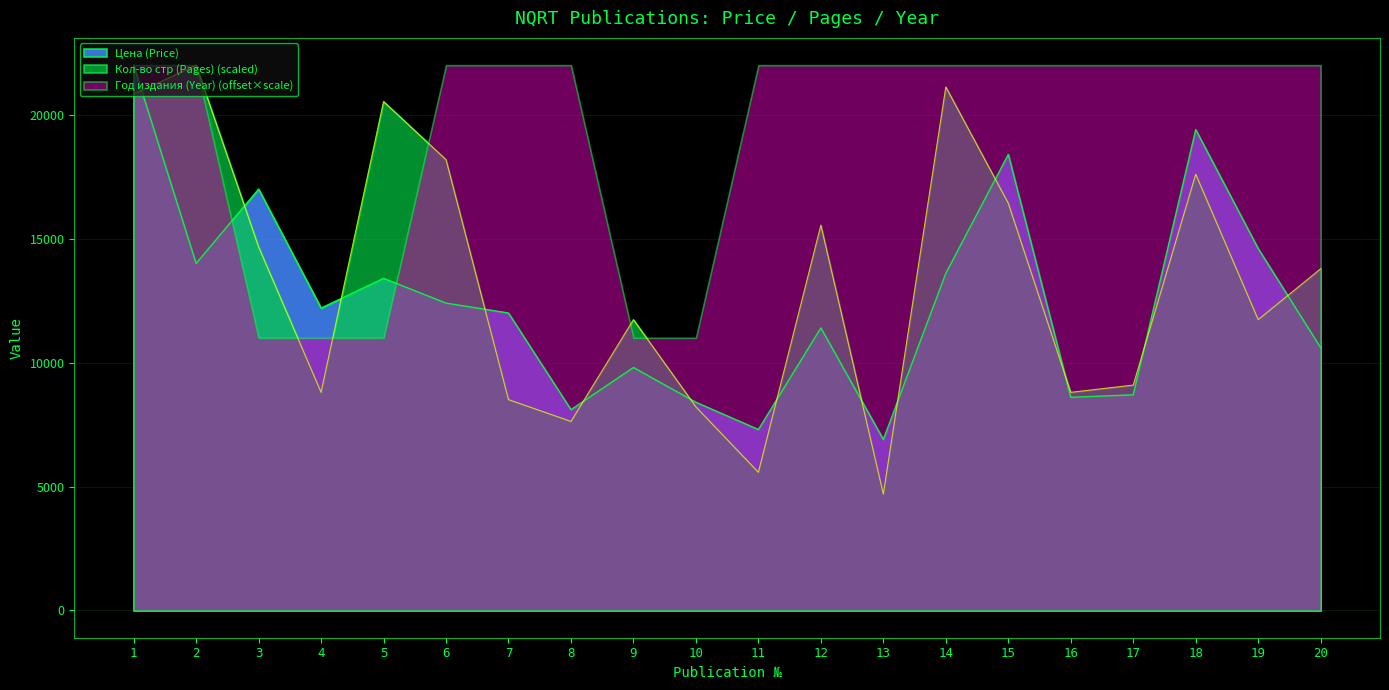

What is the maximum value shown in the chart?

22000.0